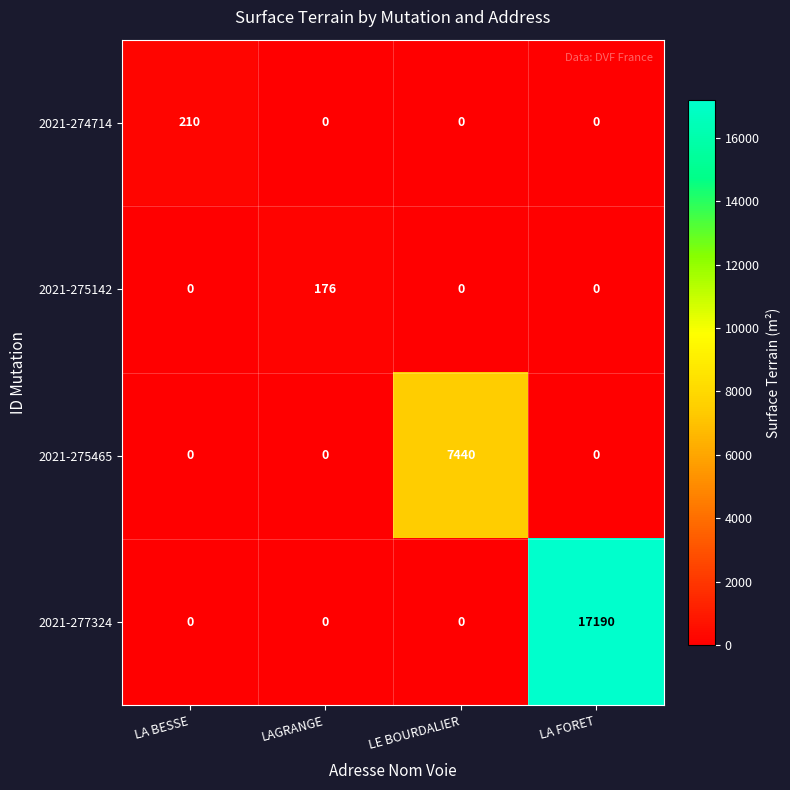

What is the total value across all series at LAGRANGE?

176